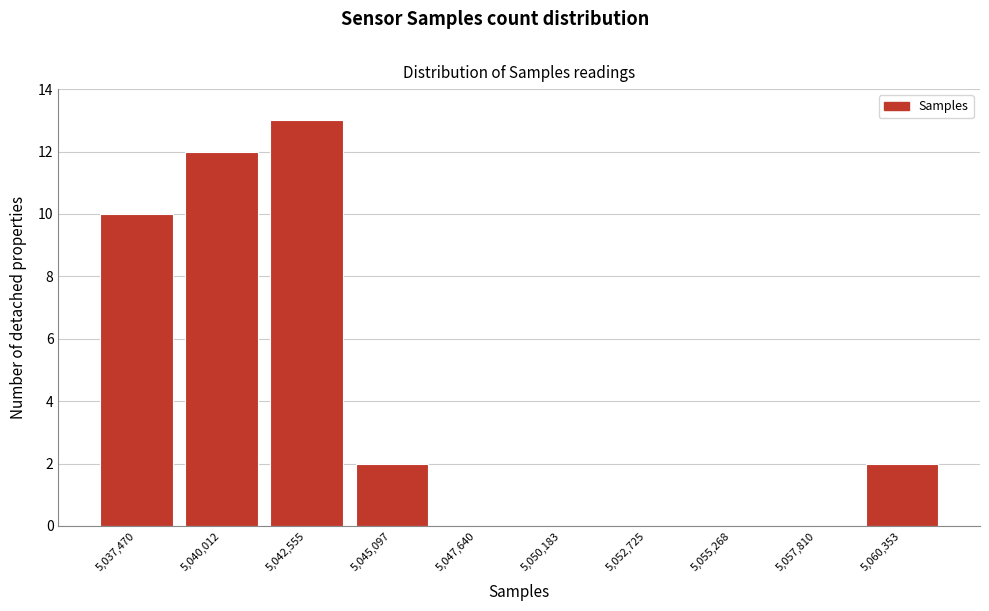

Reading right to left, list all the values displayed in this chart.

5,060,353=2	5,057,810=0	5,055,268=0	5,052,725=0	5,050,183=0	5,047,640=0	5,045,097=2	5,042,555=13	5,040,012=12	5,037,470=10